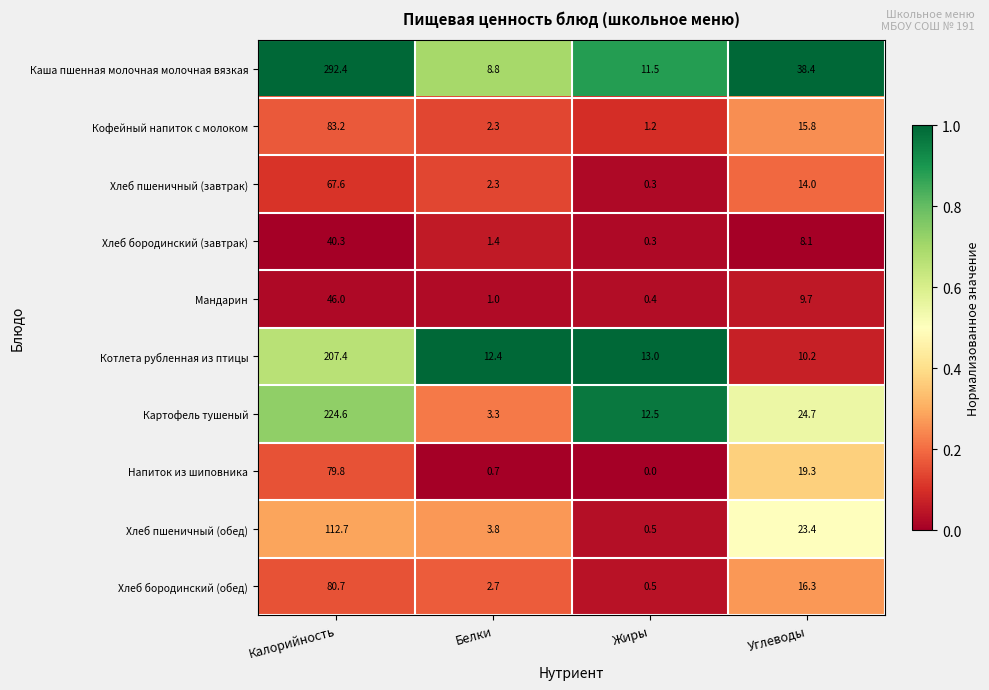

What value does the Кофейный напиток с молоком series have at Белки?

2.3